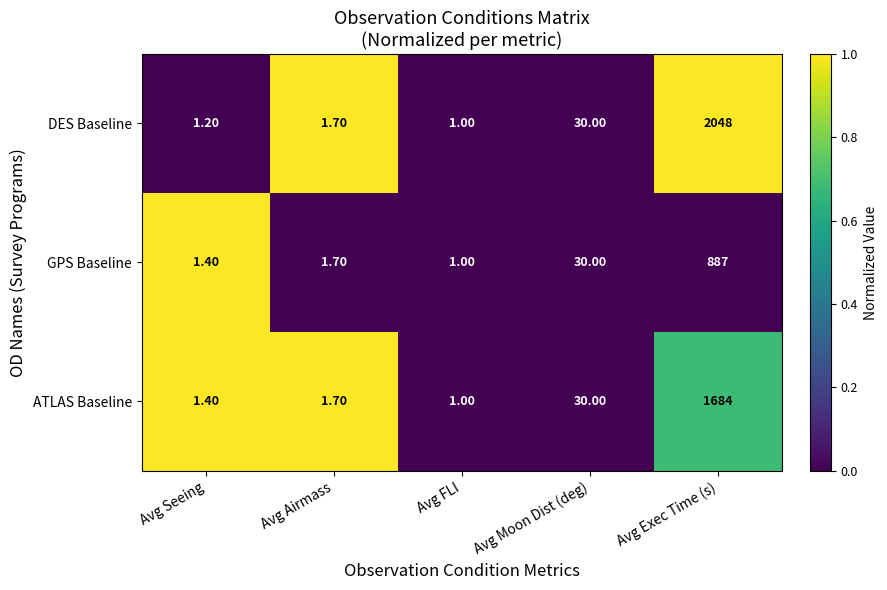

List the series in order of their peak value, highest first.

DES Baseline, ATLAS Baseline, GPS Baseline